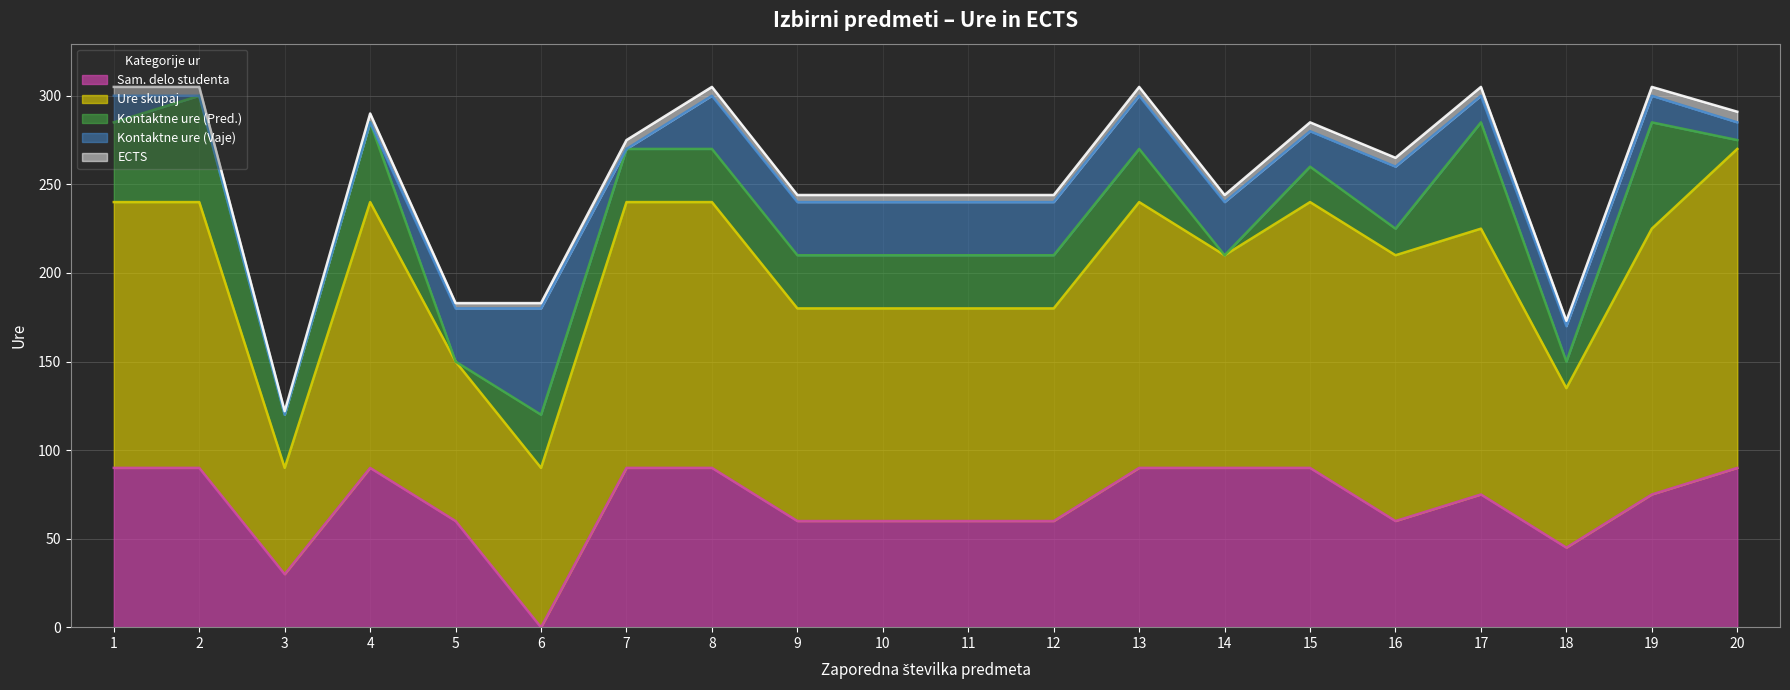

What value does the Ure skupaj series have at 4, to the nearest 50?

150